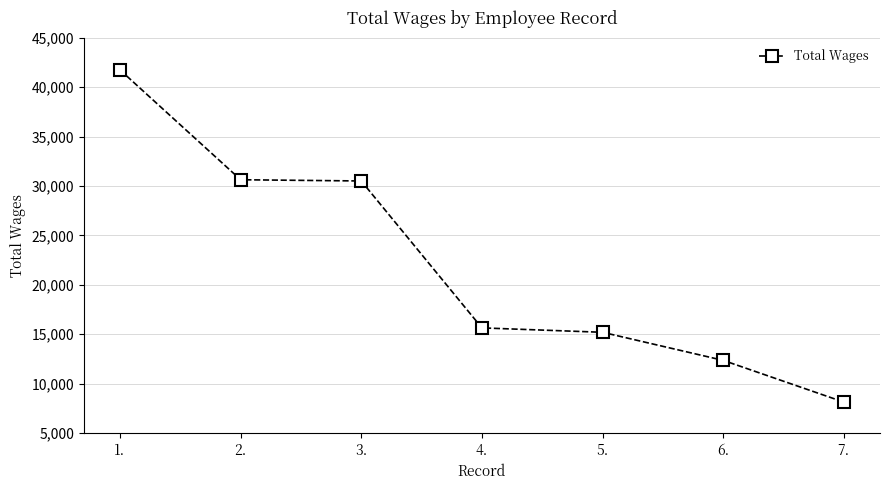

The chart shows a value of 5069 at 7.. True or false?

False